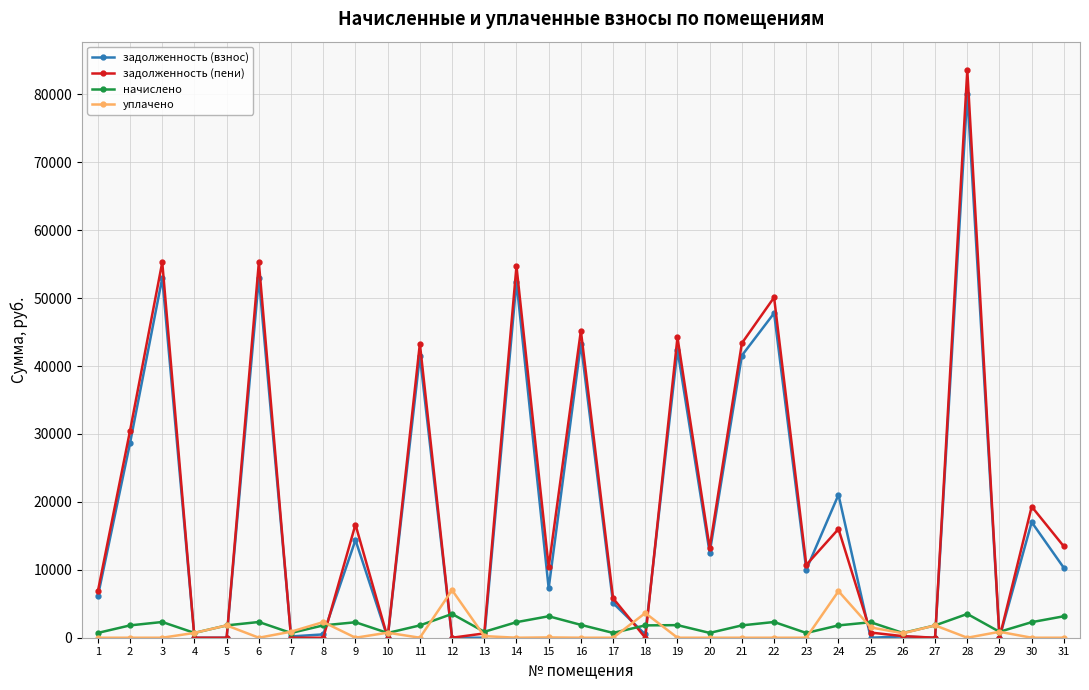

Is it true that задолженность (пени) equals 0.4 at 8?

True